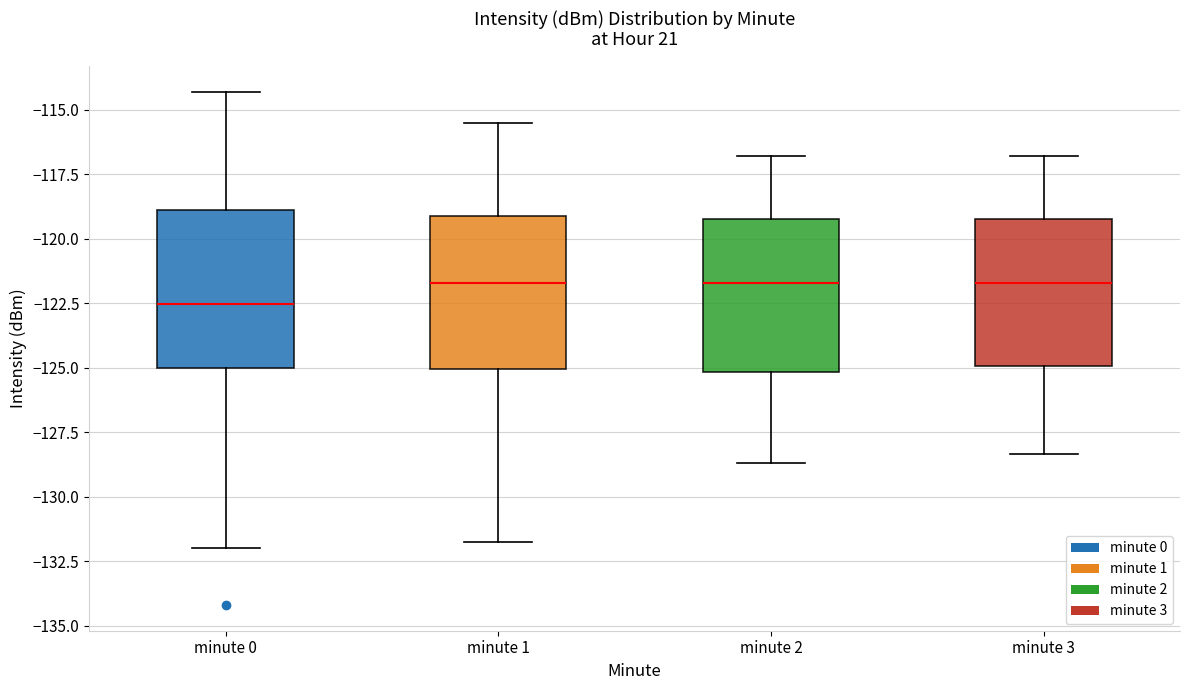

Where is the upper edge of the box for minute 1 on the y-axis? The values are not printed on the chart, so give them approximately, as read against the axis.

-119.0